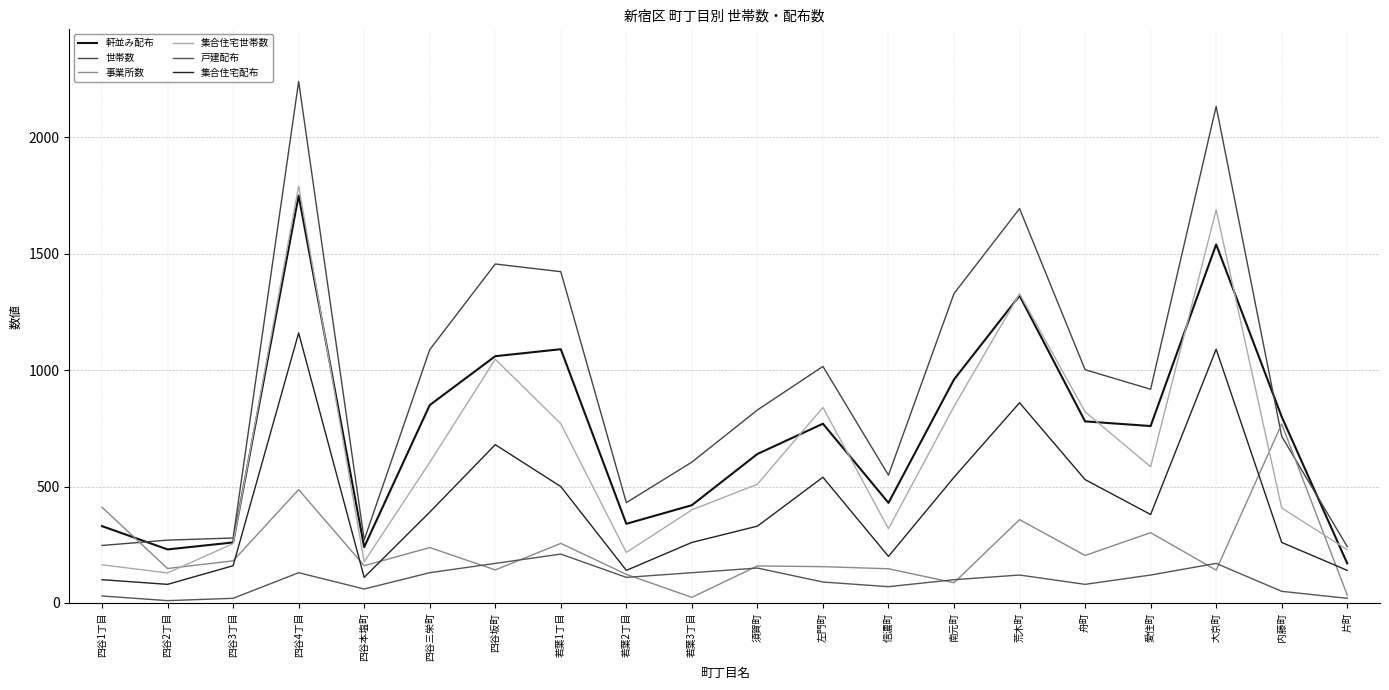

What is the spread (max minus min) of values at 荒木町?

1574